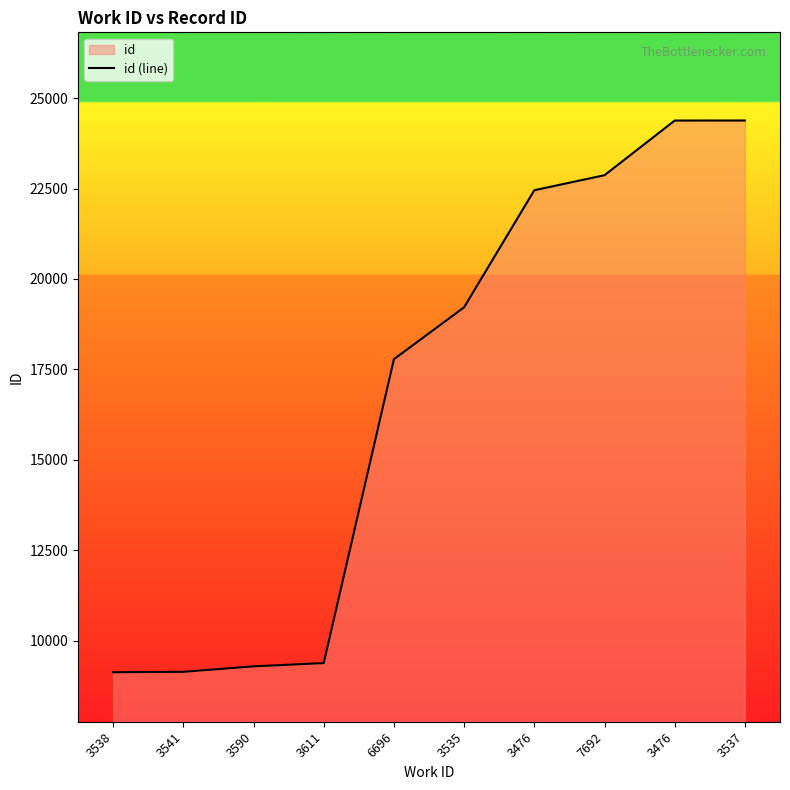

Reading left to right, list all the values displayed in this chart.

9123	9135	9286	9377	17780	19217	22454	22869	24381	24382